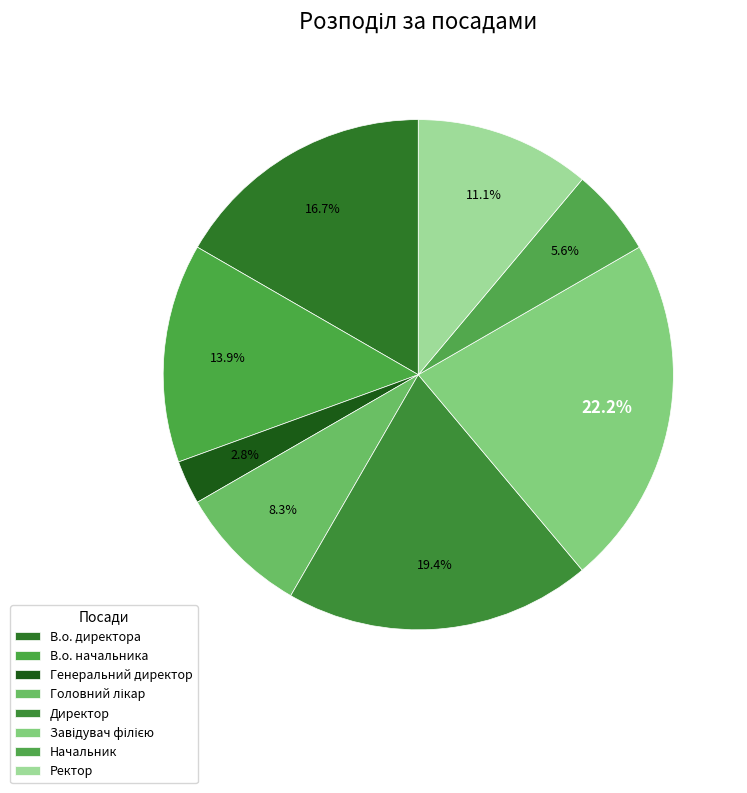

How many slices are in this pie chart?

8